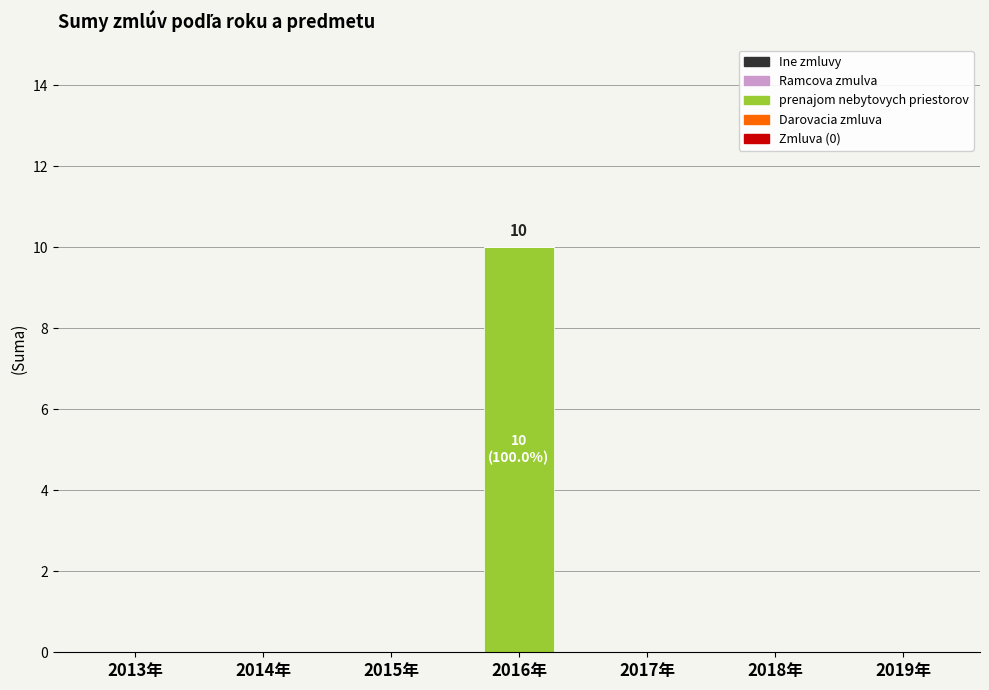

Between 2016年 and 2014年, which is larger?

2016年